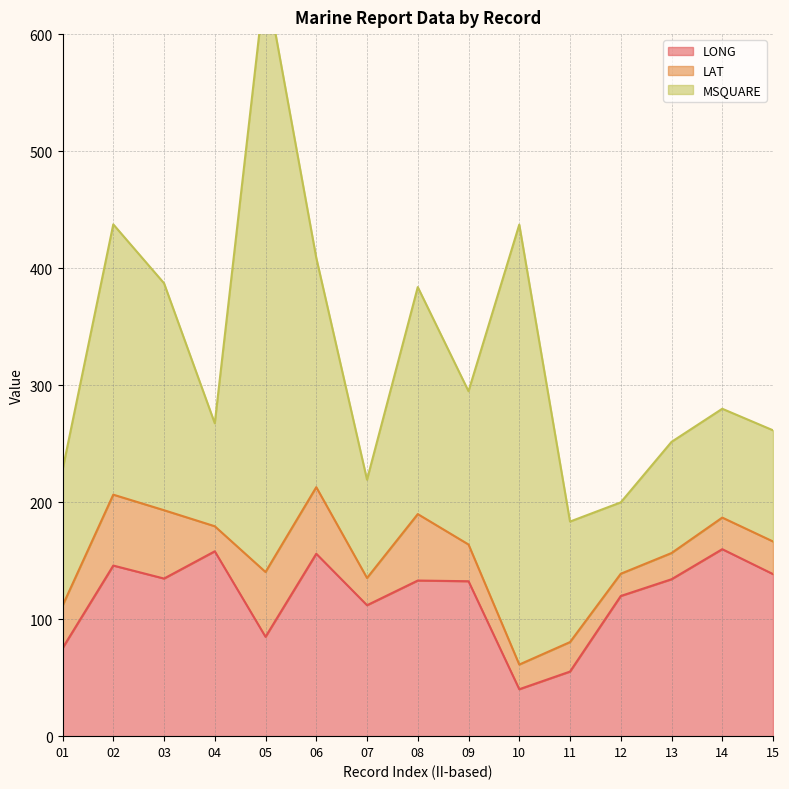

True or false: MSQUARE and LAT cross at least once.

False